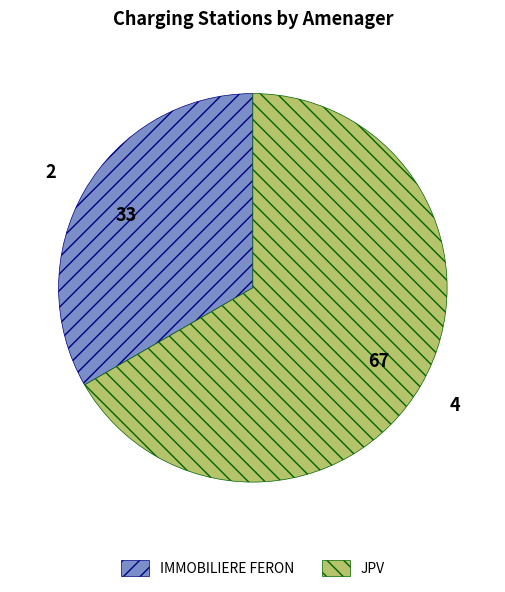

Do IMMOBILIERE FERON and JPV together represent more than half of the pie?

Yes